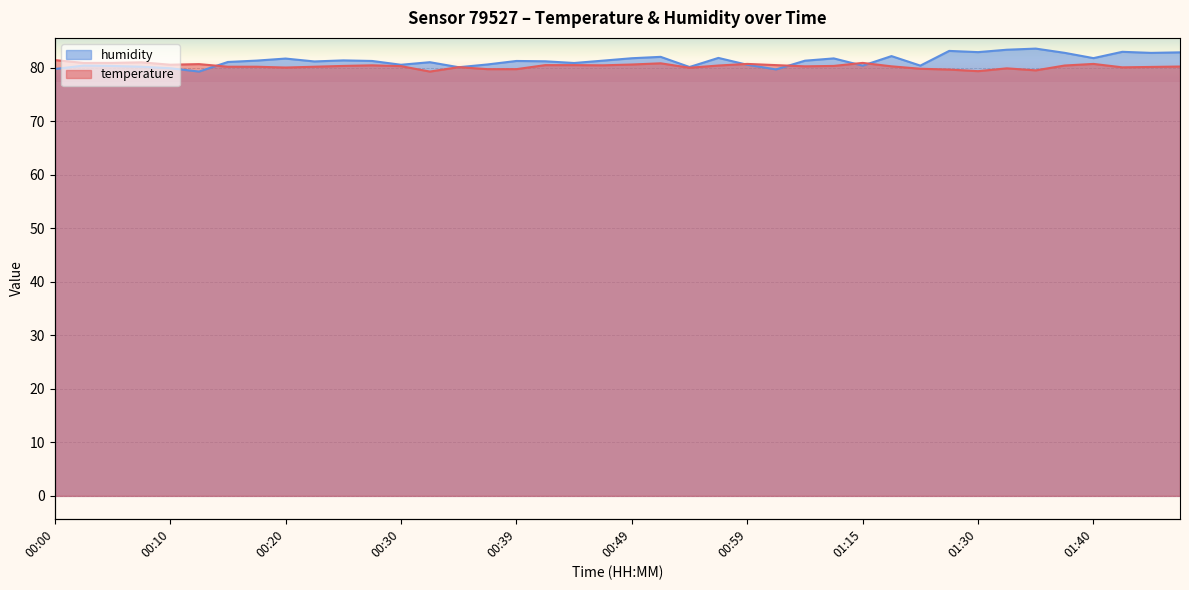

Which has a higher value, 00:30 or 00:08?

00:08